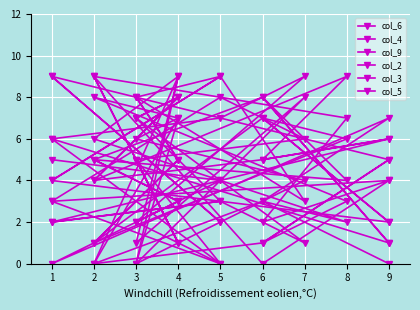

The col_5 series shows 2 at 5. True or false?

False